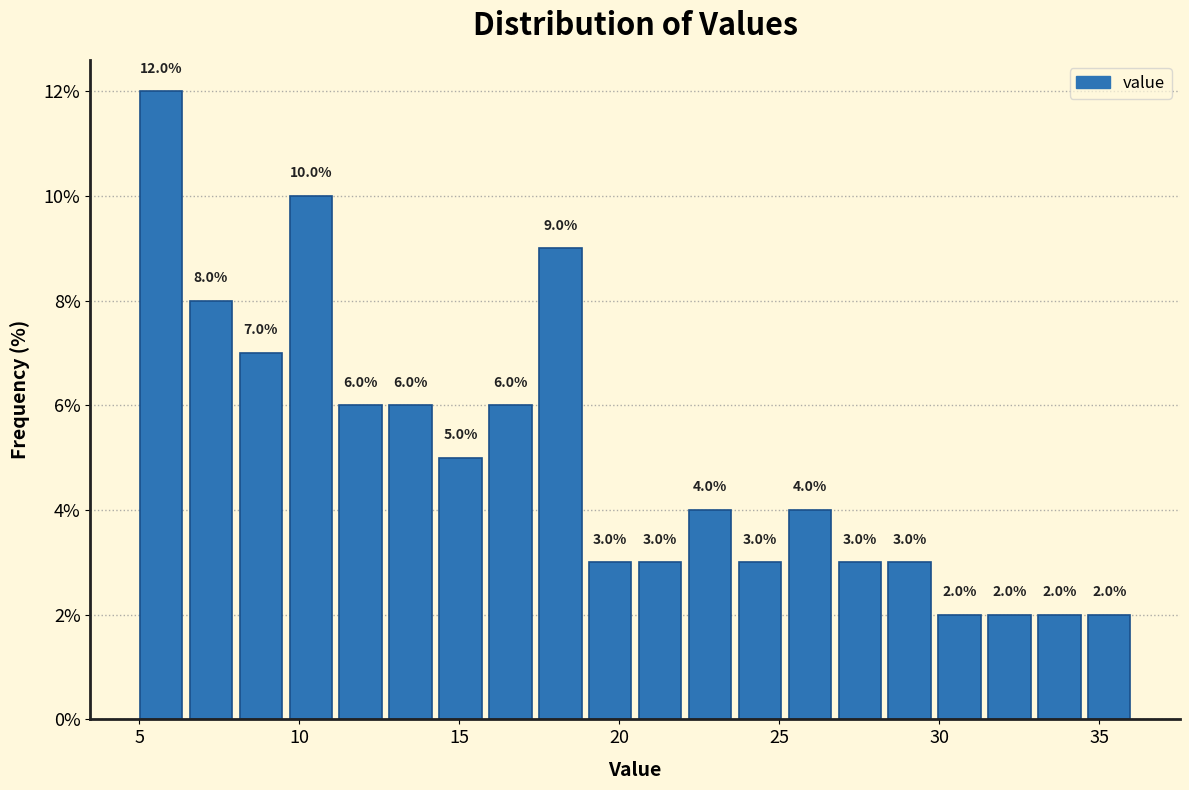

Around what value on the x-axis is the tallest bar? Give the approximate position of its centre, as read against the axis.

5.5